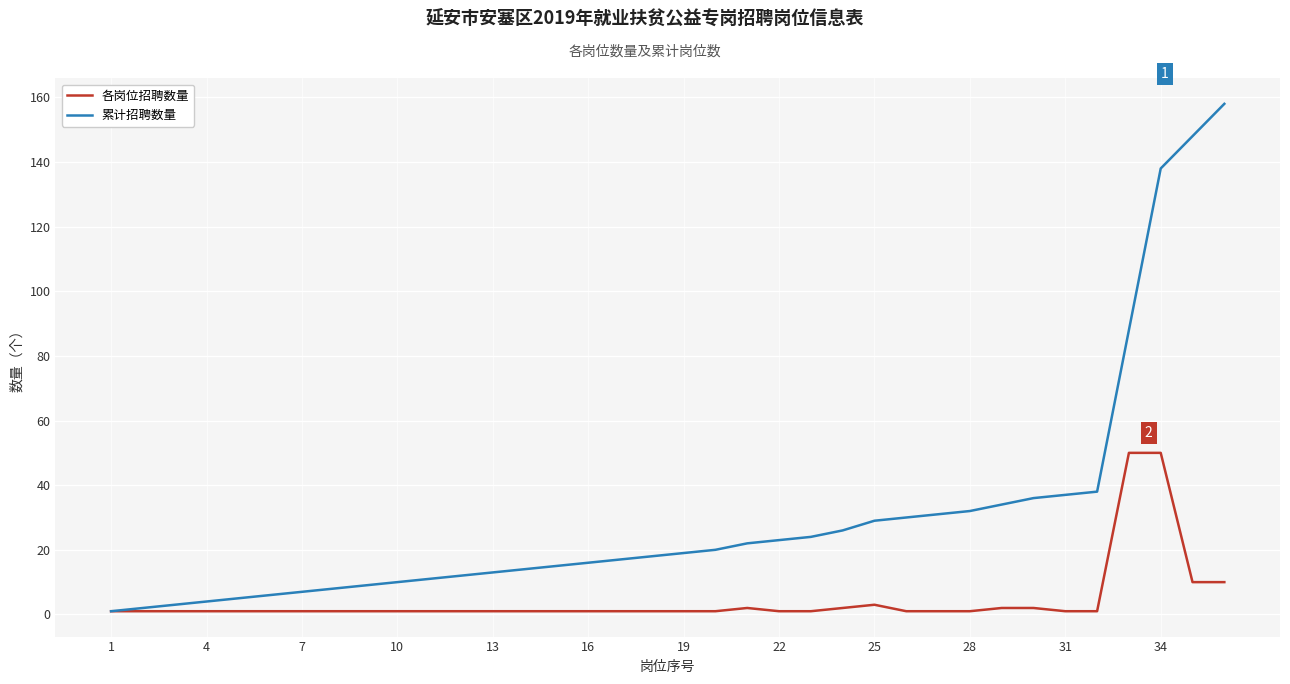

What is the difference between the maximum and minimum values in the 各岗位招聘数量 series?

49